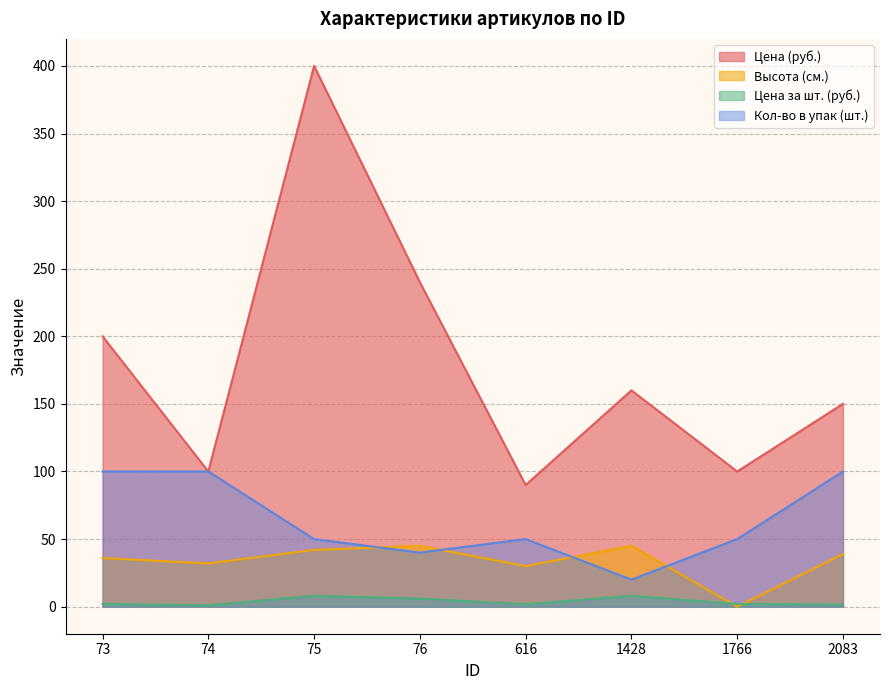

How many values in the Кол-во в упак (шт.) series are below 50?

2